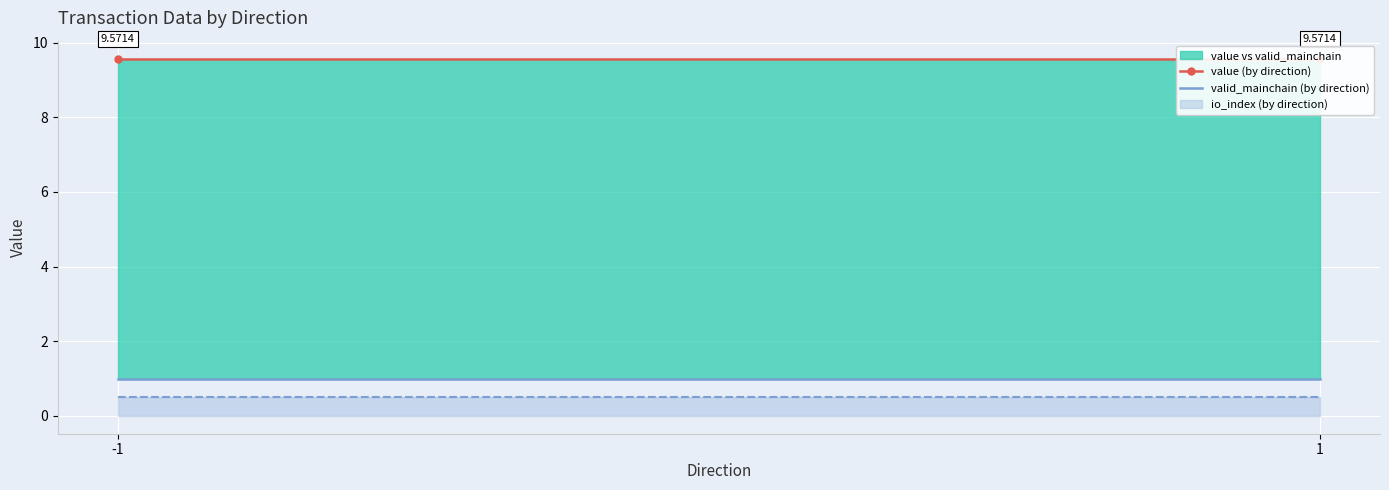

What is the value of the valid_mainchain (by direction) point at the 1st from the left?

1.0